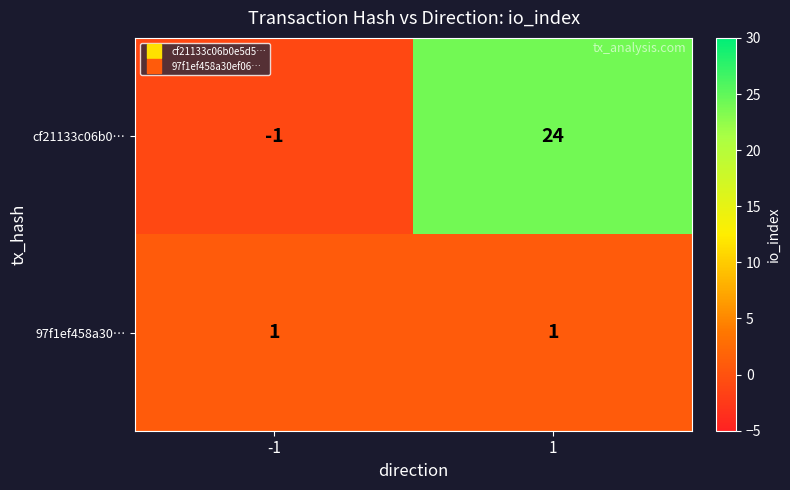

Which series changed the most between -1 and 1?

cf21133c06b0…